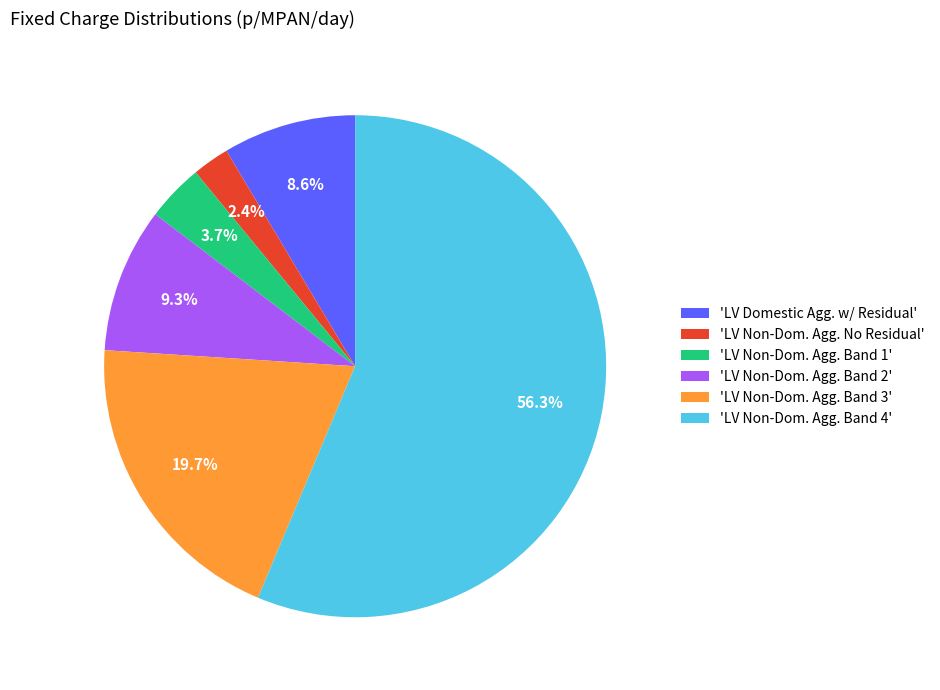

Count the number of slices in the pie.

6